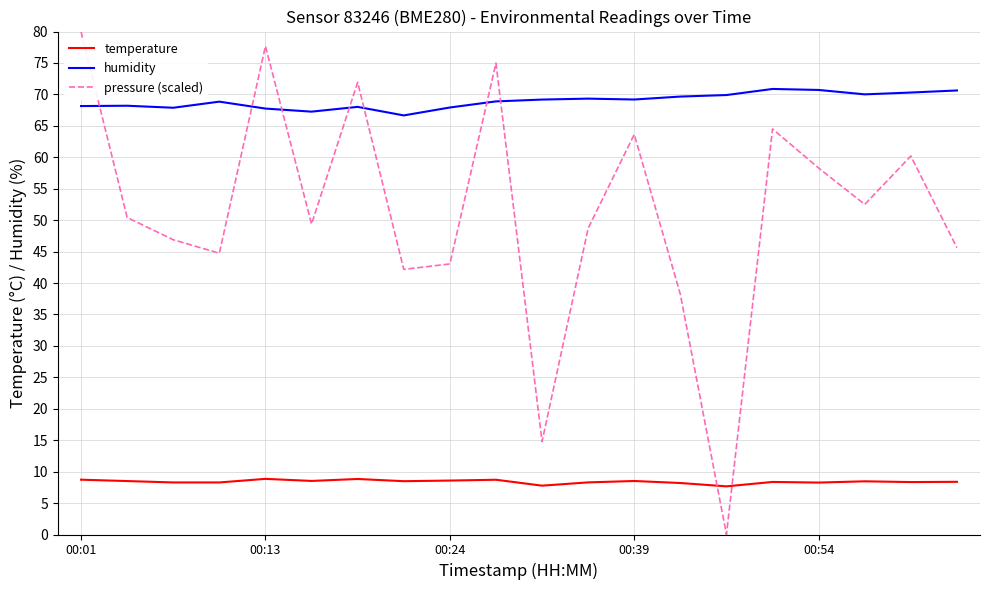

Which series has the largest total across all categories?

humidity